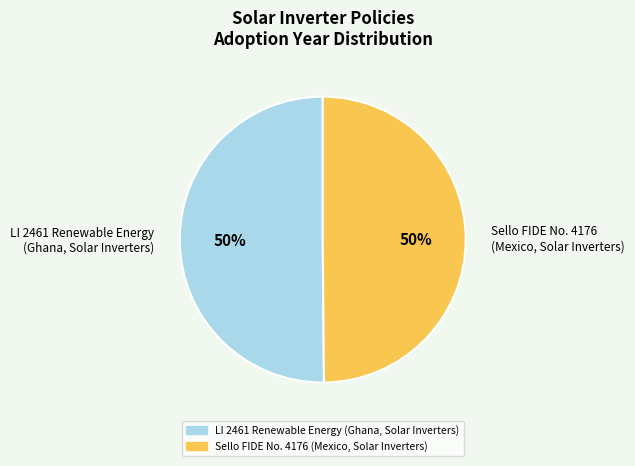

To the nearest percent, what percentage of the pie is Sello FIDE No. 4176 (Mexico, Solar Inverters)?

50%